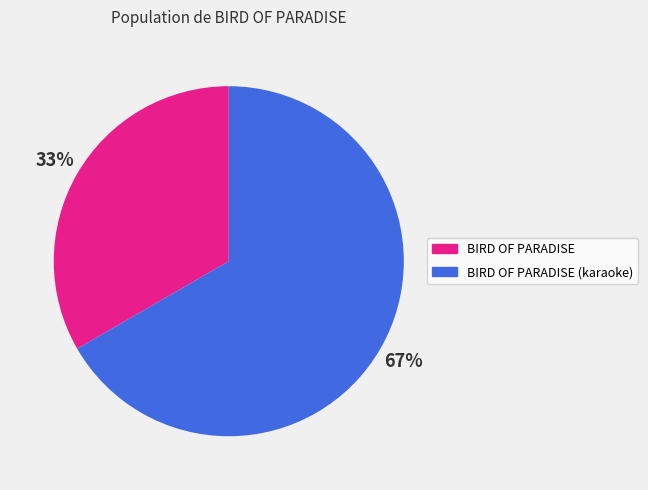

To the nearest percent, what portion does BIRD OF PARADISE (karaoke) represent?

67%